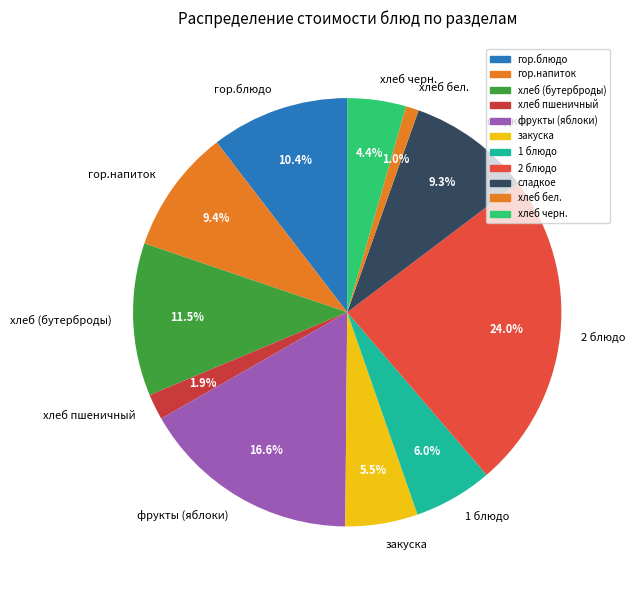

To the nearest percent, what is the difference between the хлеб черн. and фрукты (яблоки) slice percentages?

12%